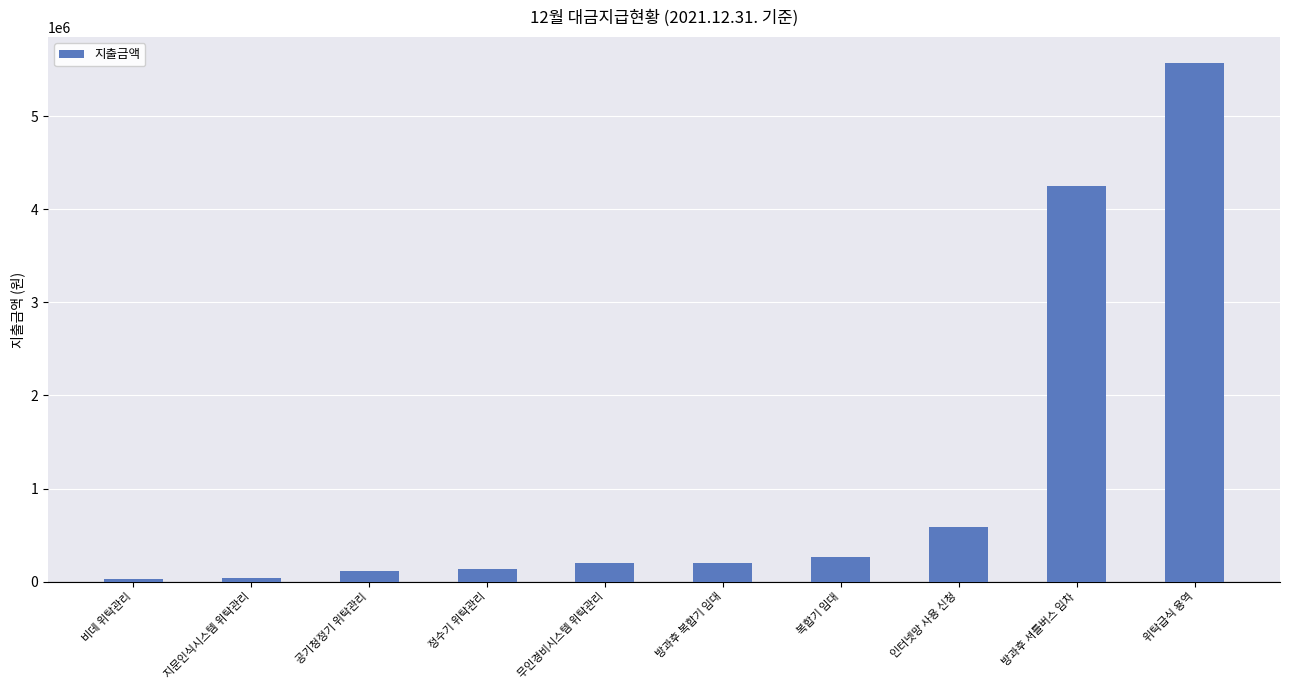

What is the greatest value displayed?

5568000